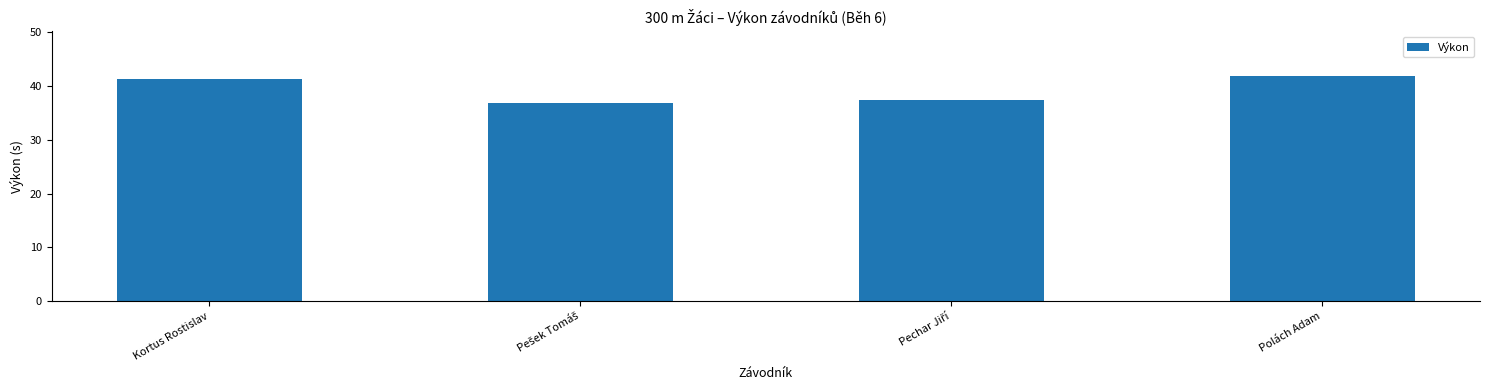

What is the smallest value displayed?

36.9